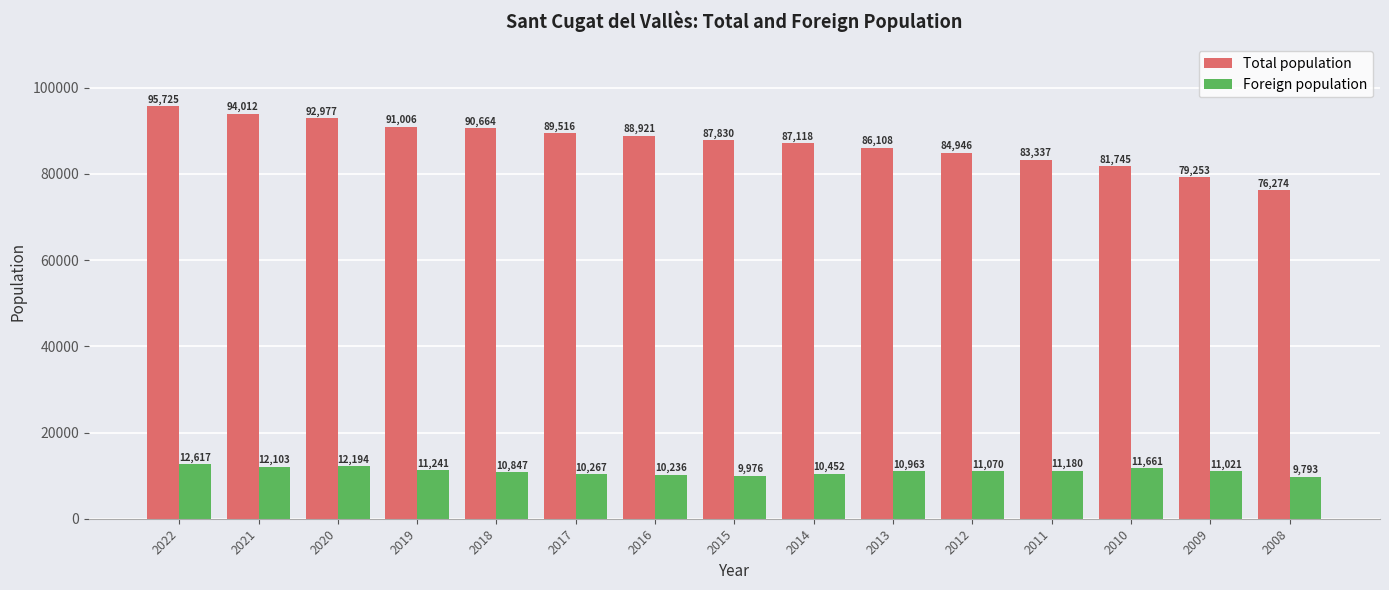

Rank the series at 2008 from lowest to highest value.

Foreign population, Total population